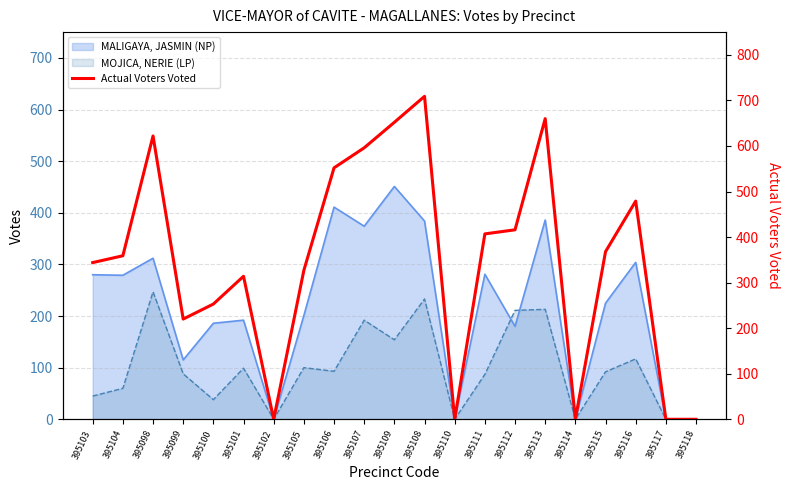

List the labels in order of value, smallest first.

395102, 395110, 395114, 395117, 395118, 395099, 395100, 395101, 395105, 395103, 395104, 395115, 395111, 395112, 395116, 395106, 395107, 395098, 395109, 395113, 395108